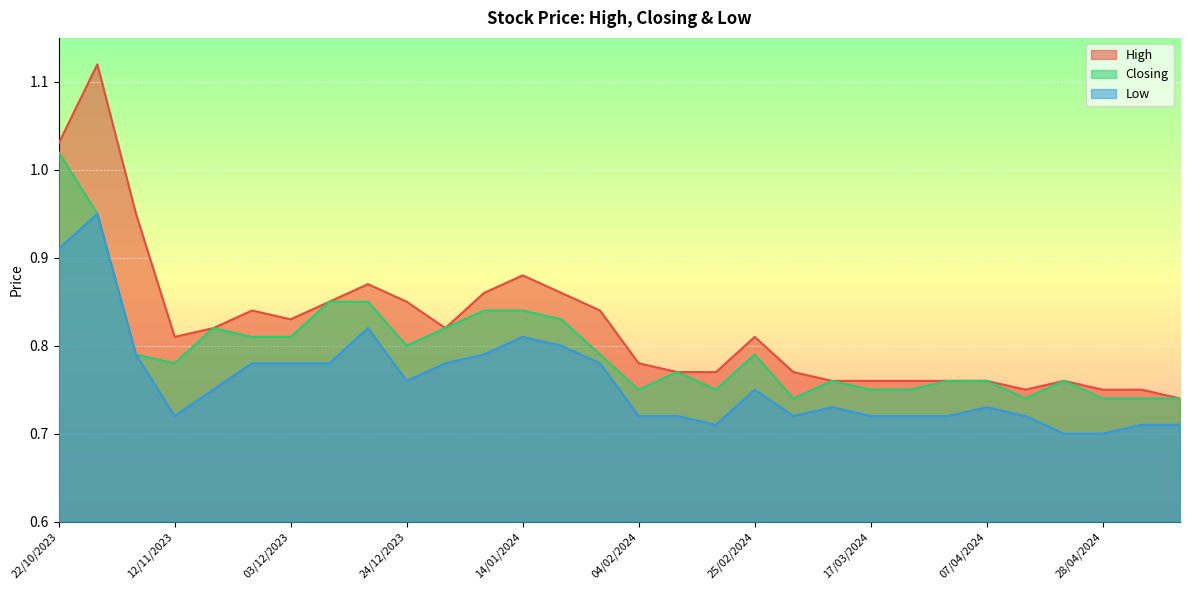

What is the difference between the Closing values at 29/10/2023 and 07/04/2024?

0.2